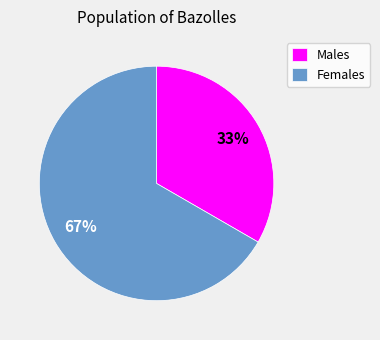

What is the largest slice in the pie chart?

Females